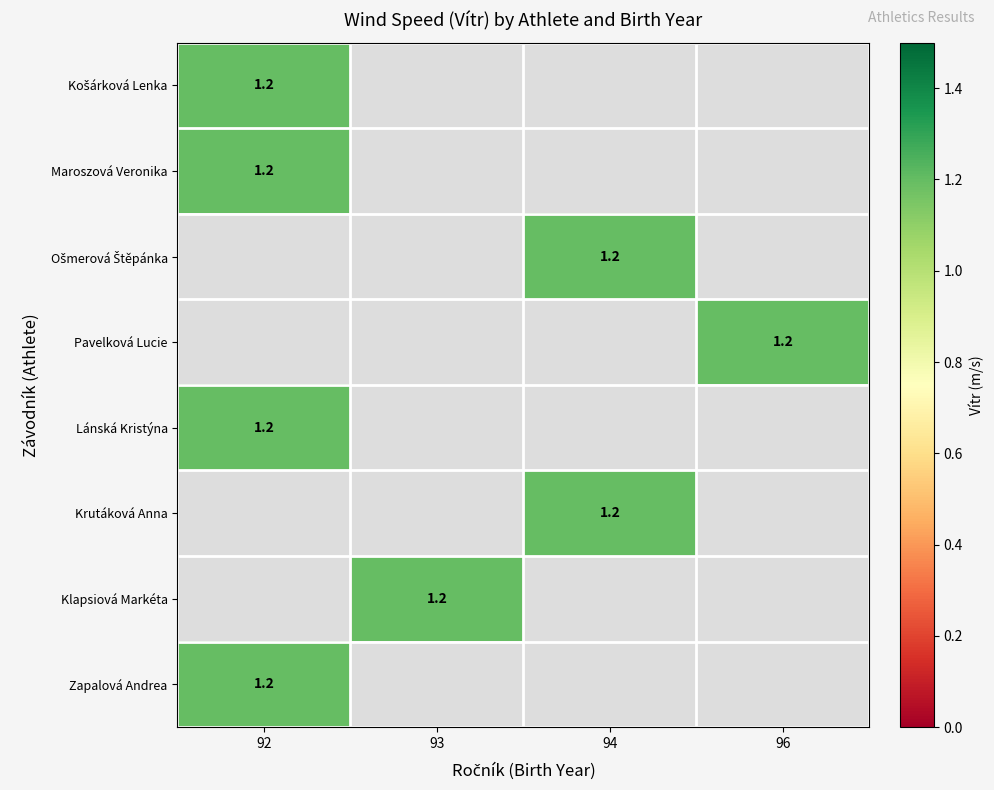

The Zapalová Andrea series shows 1.2 at 92. True or false?

True